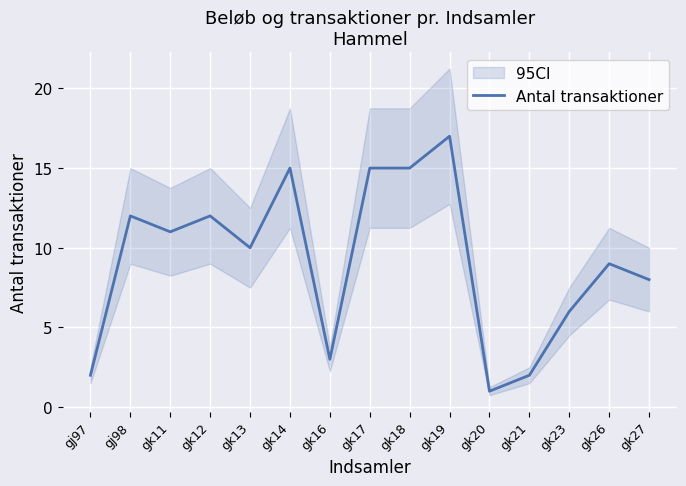

List the labels in order of value, largest first.

gk19, gk14, gk17, gk18, gj98, gk12, gk11, gk13, gk26, gk27, gk23, gk16, gj97, gk21, gk20